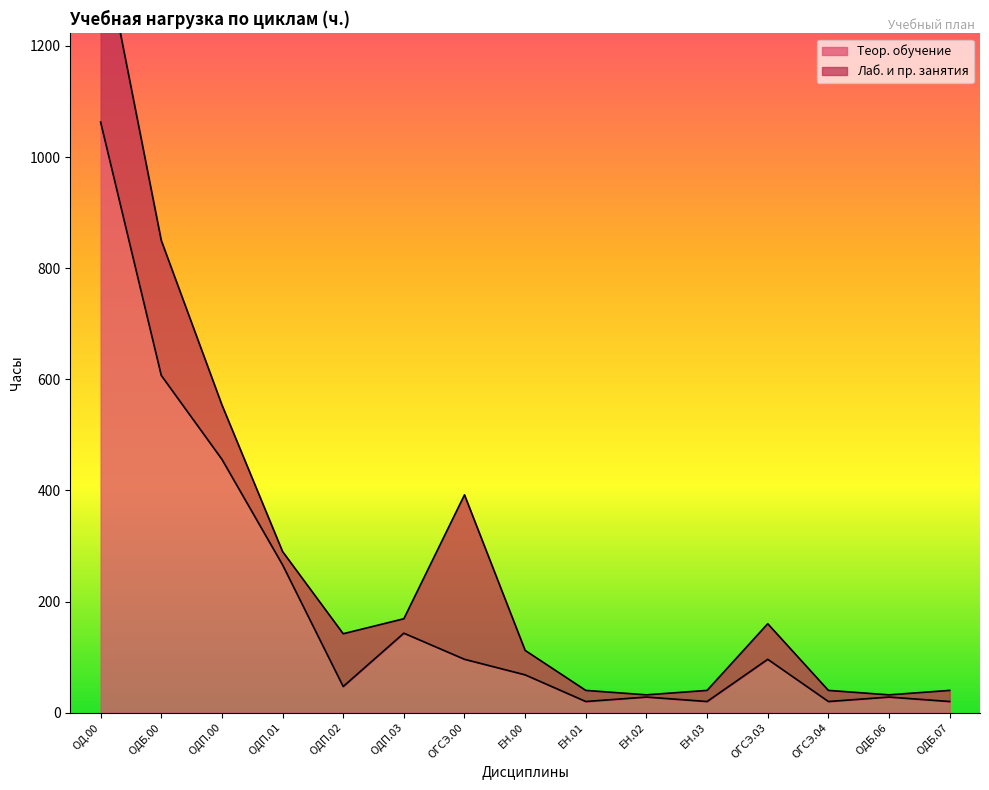

List the labels in order of value, smallest first.

ЕН.01, ЕН.03, ОГСЭ.04, ОДБ.07, ЕН.02, ОДБ.06, ОДП.02, ЕН.00, ОГСЭ.00, ОГСЭ.03, ОДП.03, ОДП.01, ОДП.00, ОДБ.00, ОД.00